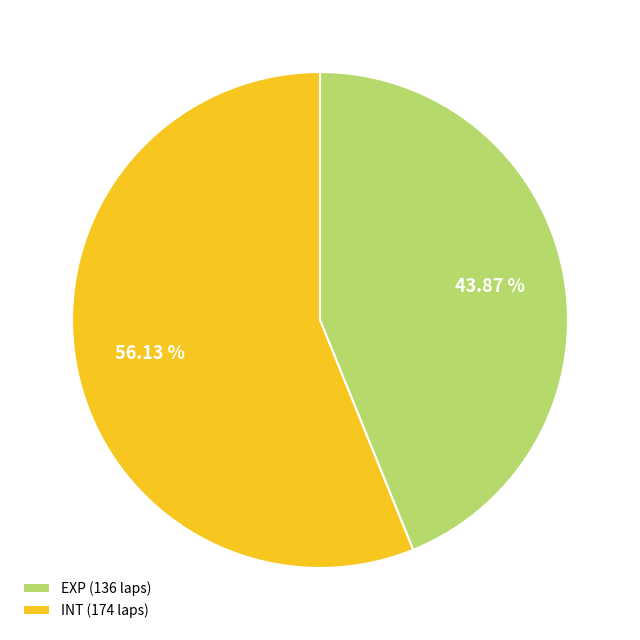

Which category has the biggest portion of the pie?

INT (174 laps)